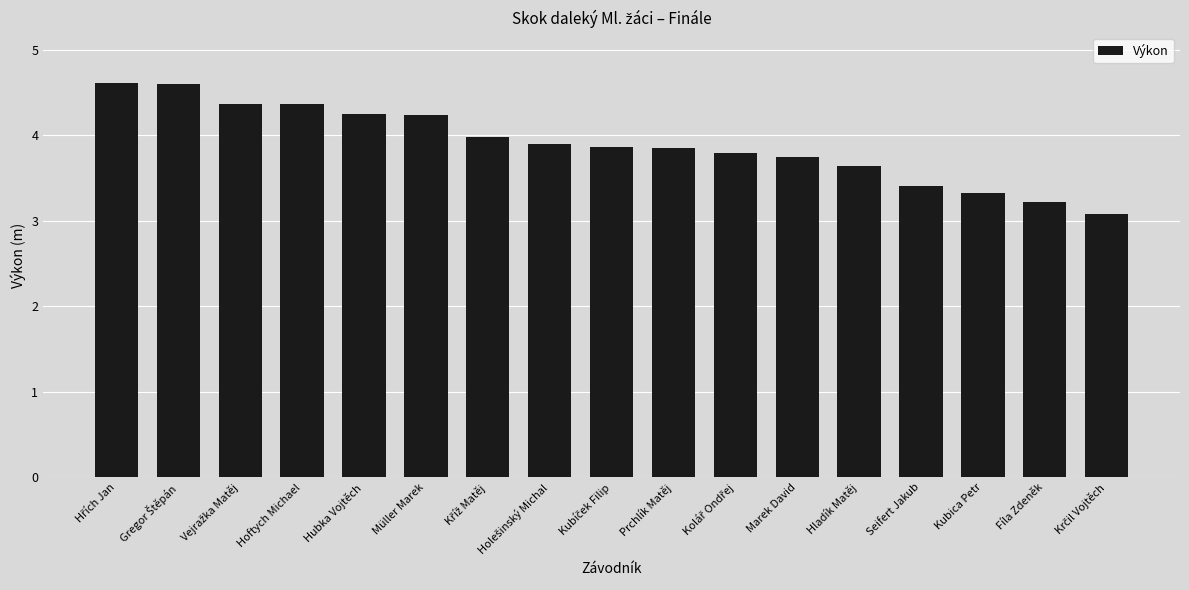

What is the difference between the second highest and minimum values?

1.5